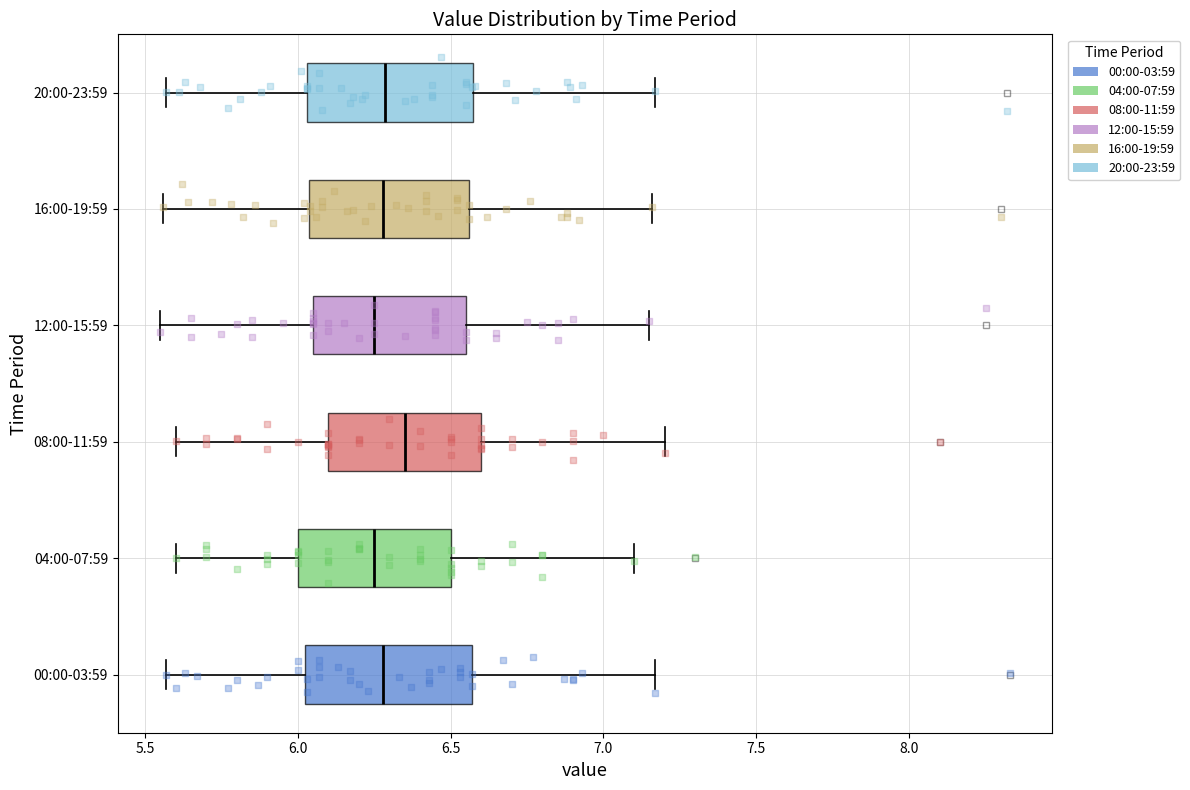

Where does the right whisker of the box for 12:00-15:59 end on the x-axis? The values are not printed on the chart, so give them approximately, as read against the axis.

7.15